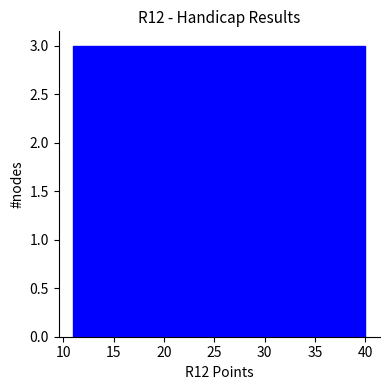

How tall is the bar that spans 16.8 to 19.7 on the x-axis? Neither the bar edges nor the heights are printed on the chart, so give them approximately, as read against the axes.

3